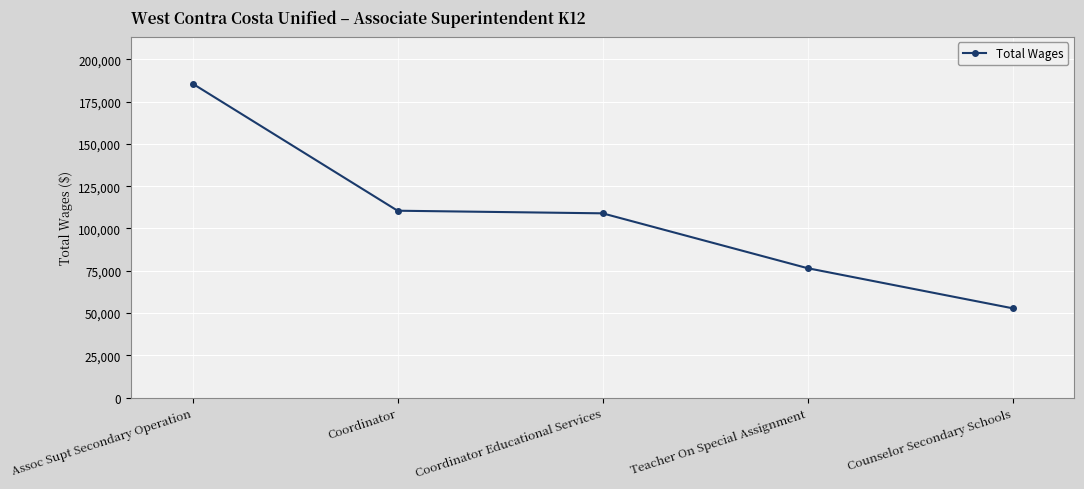

Where is the data nearest to the value 119244?

Coordinator